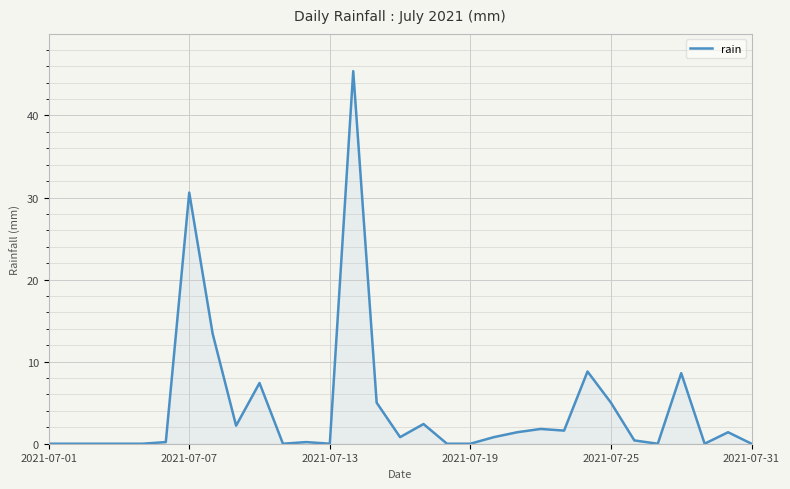

What is the difference between the maximum and minimum values?

45.4